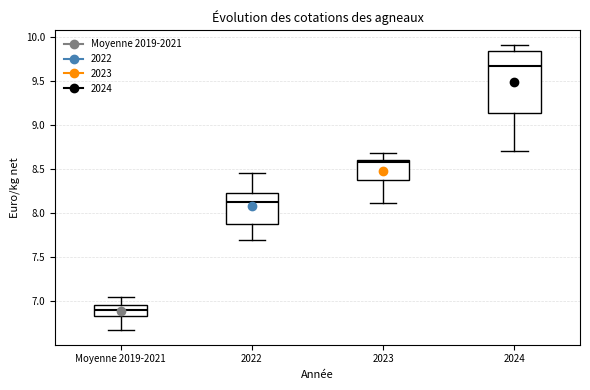

Which box's median line is the highest?

2024